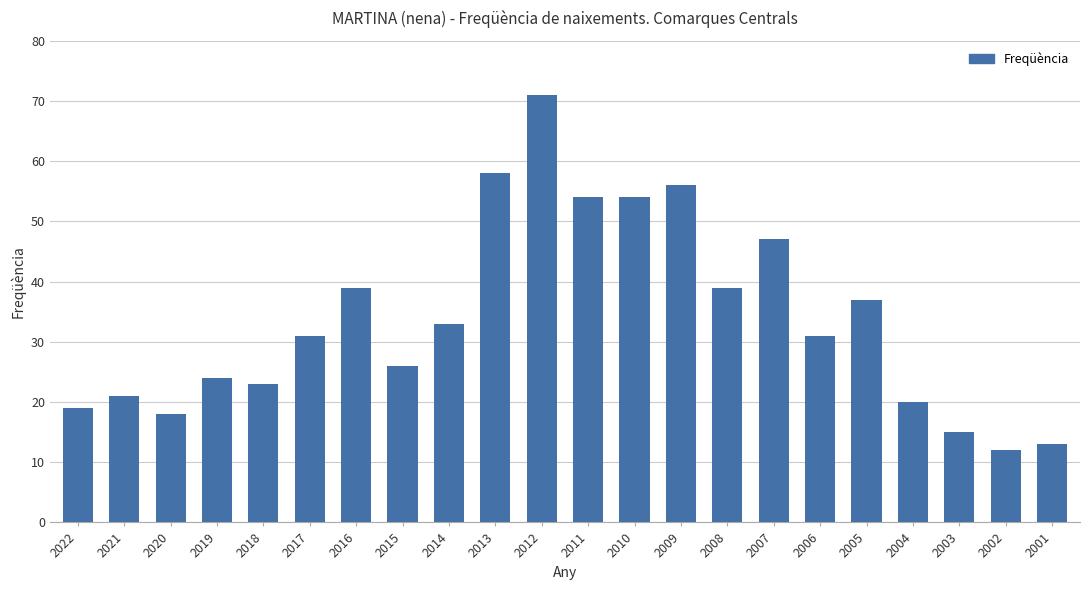

Does the chart contain any negative values?

No